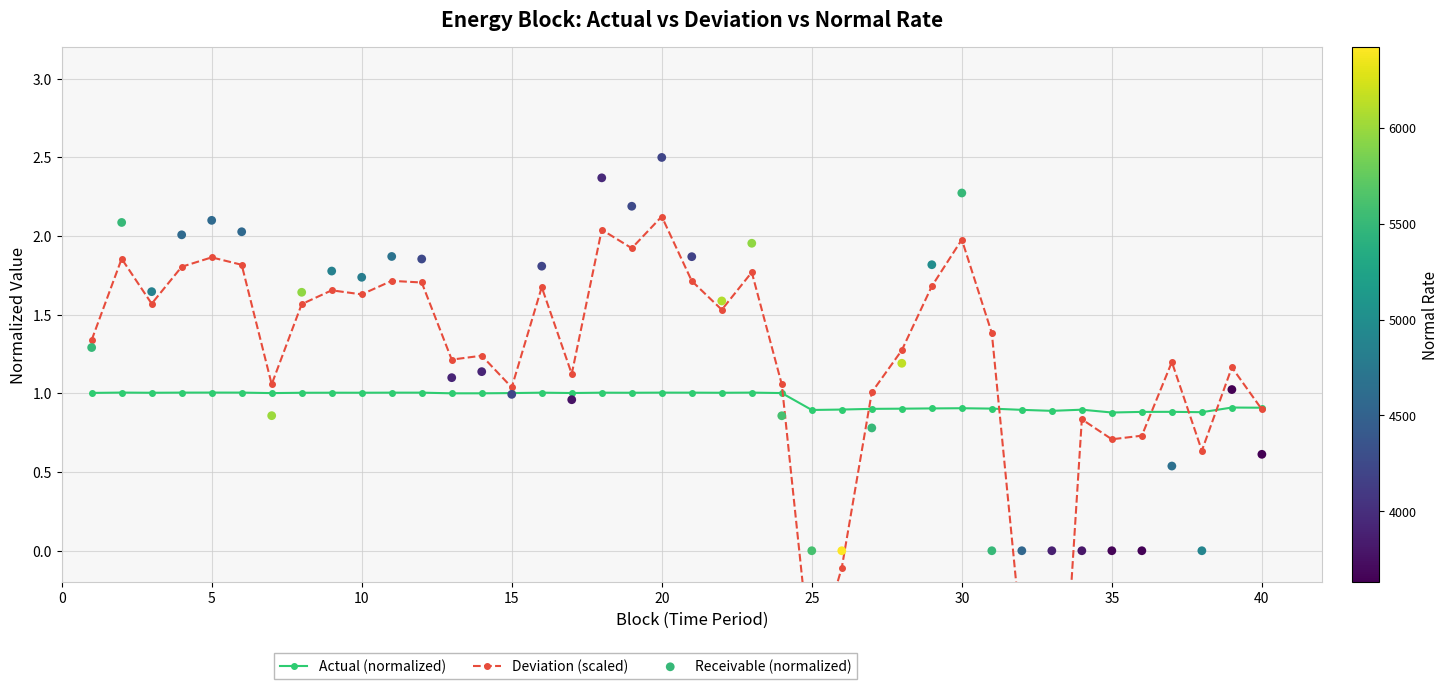

At how many categories does at least one series exceed 0?

40